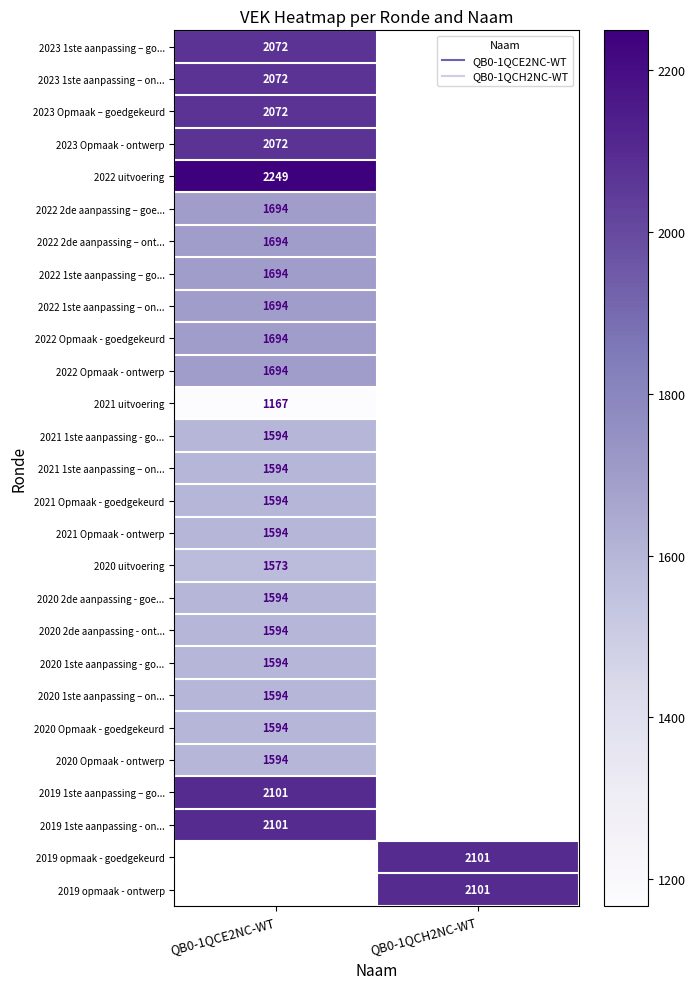

Which has a higher value, QB0-1QCH2NC-WT or QB0-1QCE2NC-WT?

QB0-1QCE2NC-WT